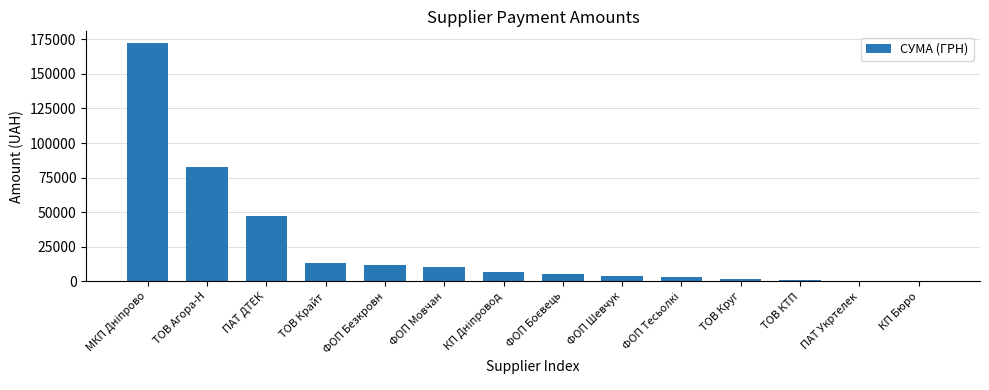

What is the greatest value displayed?

172151.0